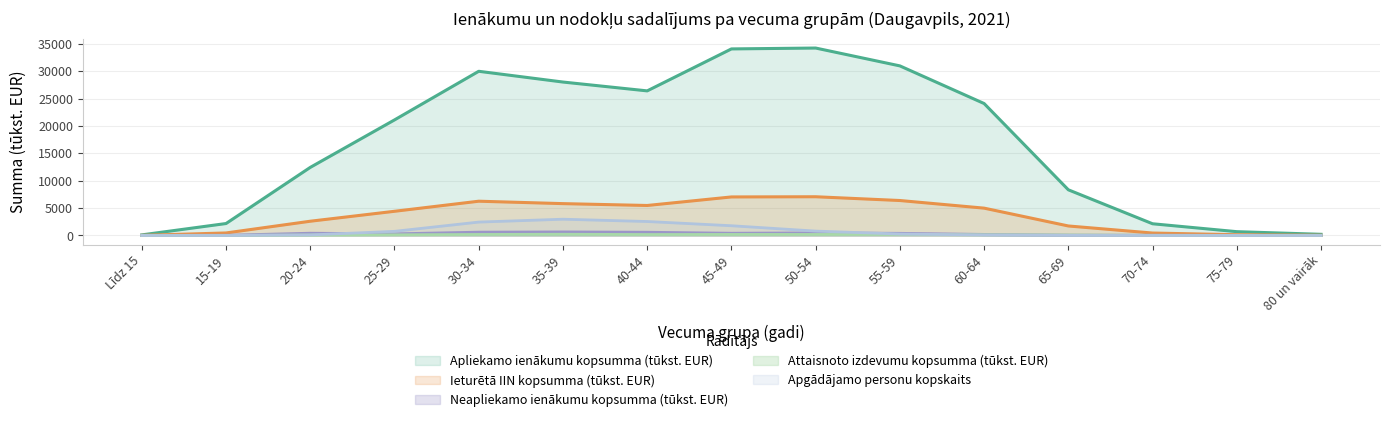

What is the sum of all Attaisnoto izdevumu kopsumma (tūkst. EUR) values?

1632.7